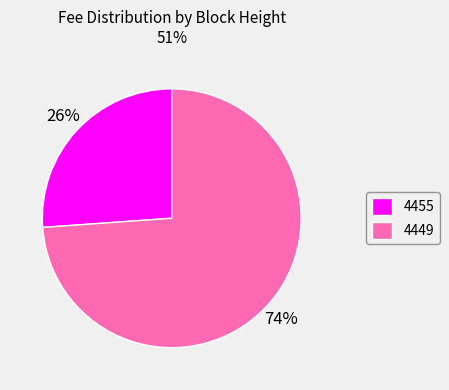

Which category has the biggest portion of the pie?

4449